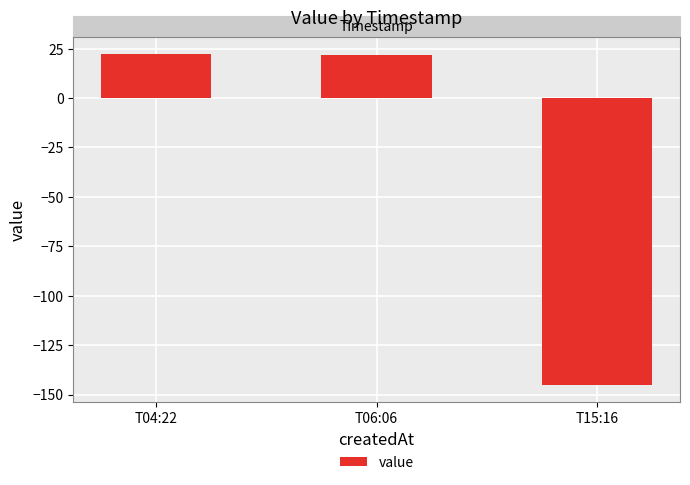

What is the minimum value shown in the chart?

-145.3